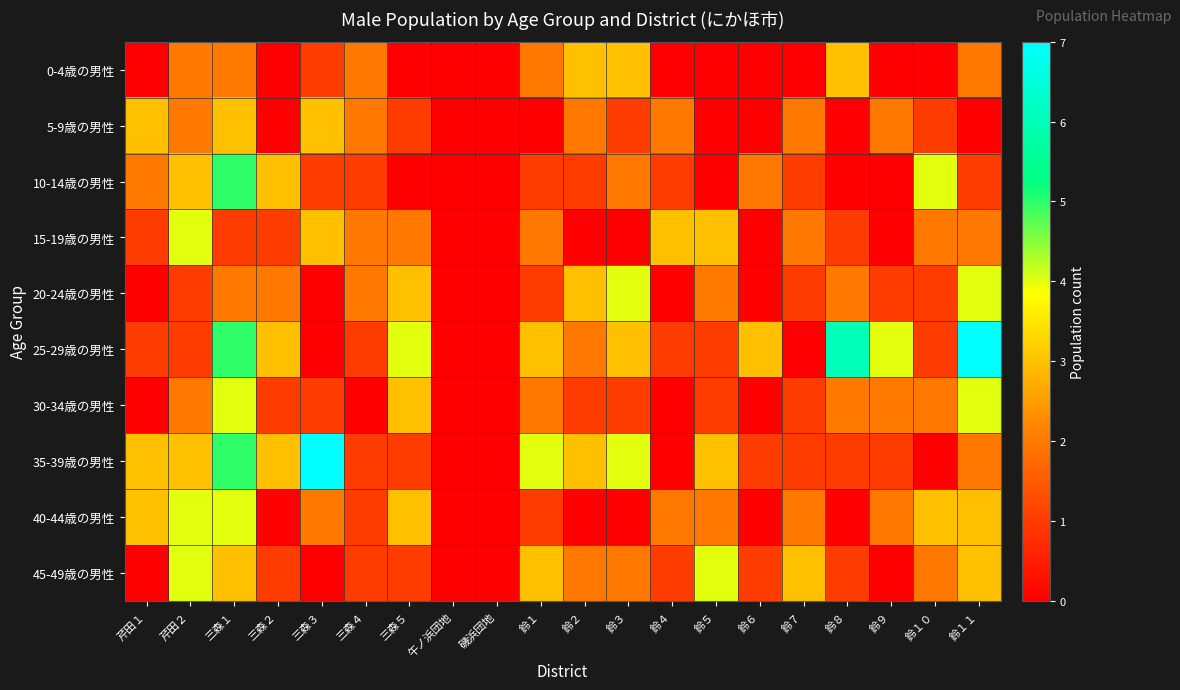

List the series in order of their peak value, lowest first.

0-4歳の男性, 5-9歳の男性, 15-19歳の男性, 20-24歳の男性, 30-34歳の男性, 40-44歳の男性, 45-49歳の男性, 10-14歳の男性, 25-29歳の男性, 35-39歳の男性